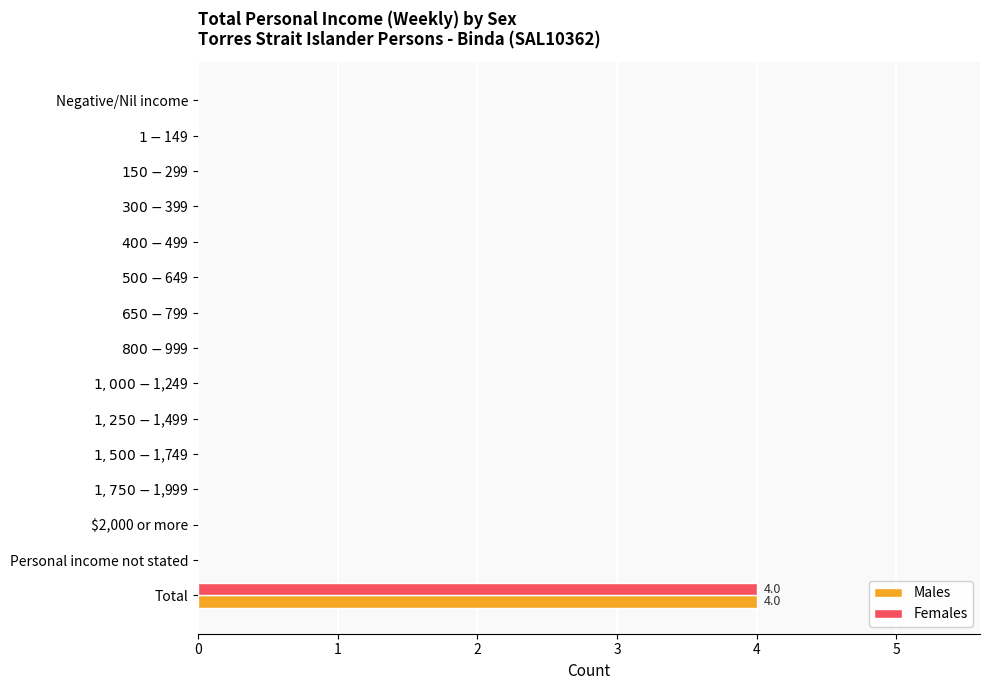

True or false: Males has a value of 4 at Total.

True